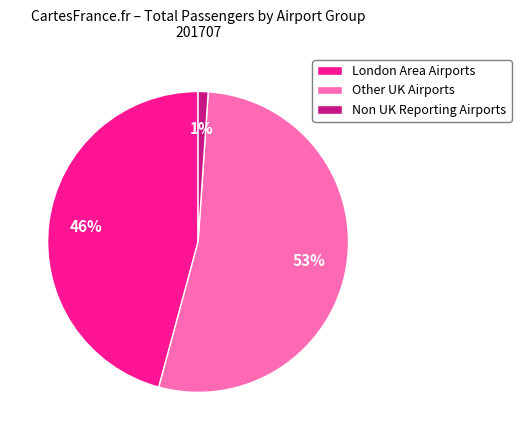

What is the largest slice in the pie chart?

Other UK Airports